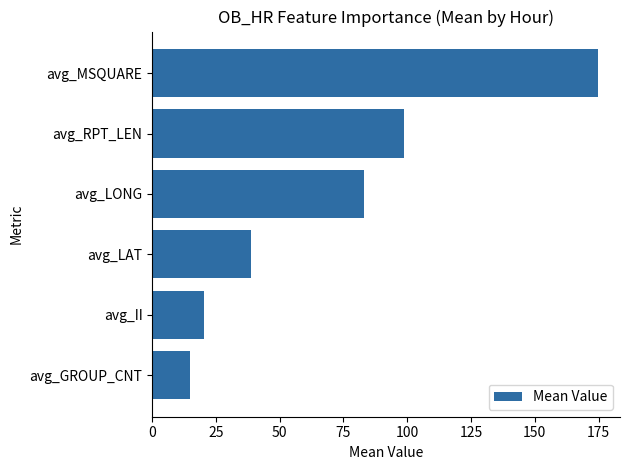

What is the difference between the second highest and minimum values?

83.7